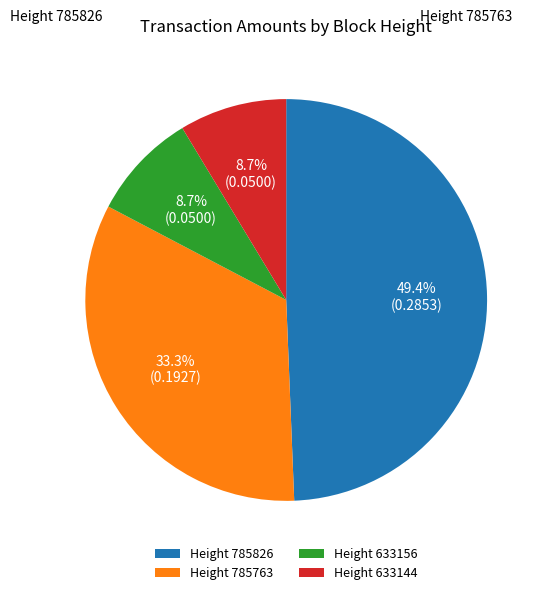

Is there a majority slice in this chart?

No